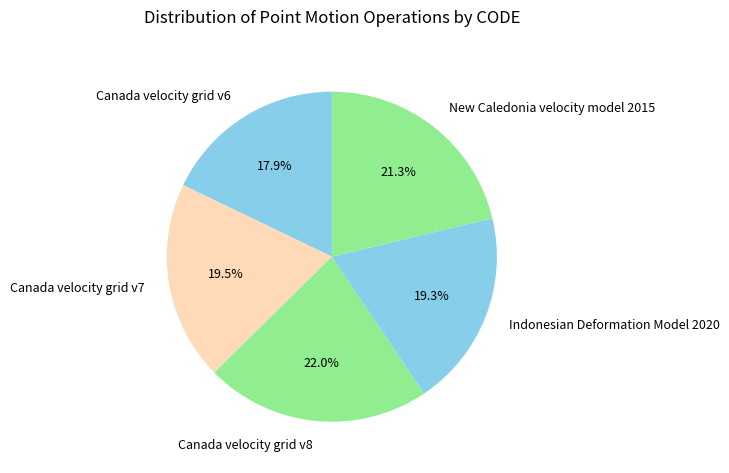

What is the ratio of the value at Canada velocity grid v8 to the value at New Caledonia velocity model 2015?

1.0